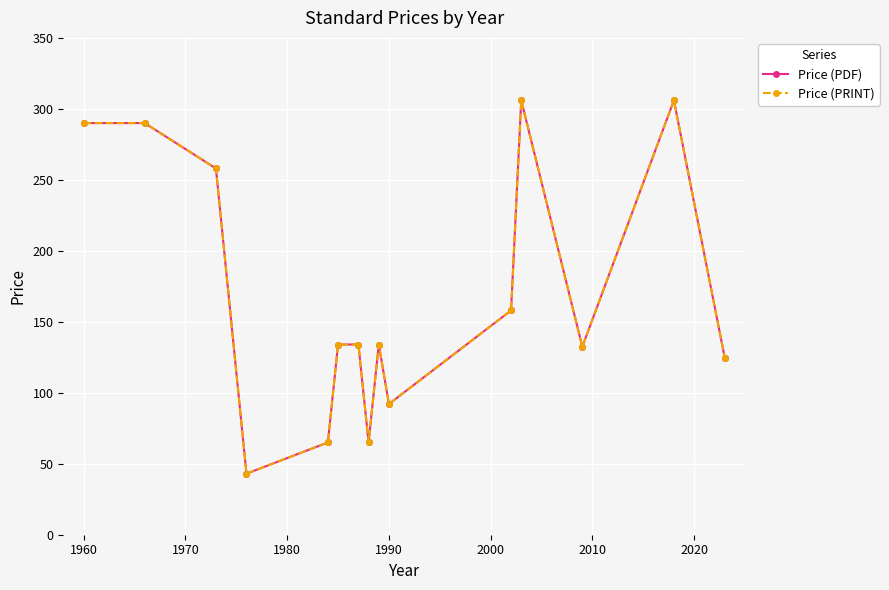

What is the difference between the maximum and second lowest values in the Price (PDF) series?

241.0